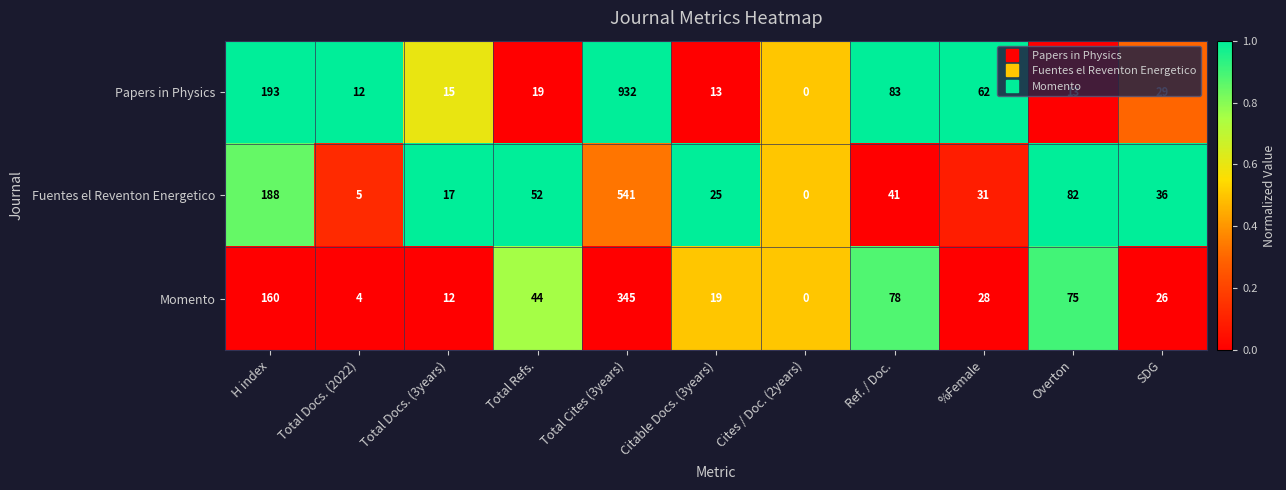

True or false: Papers in Physics has a value of 15 at Total Docs. (3years).

True